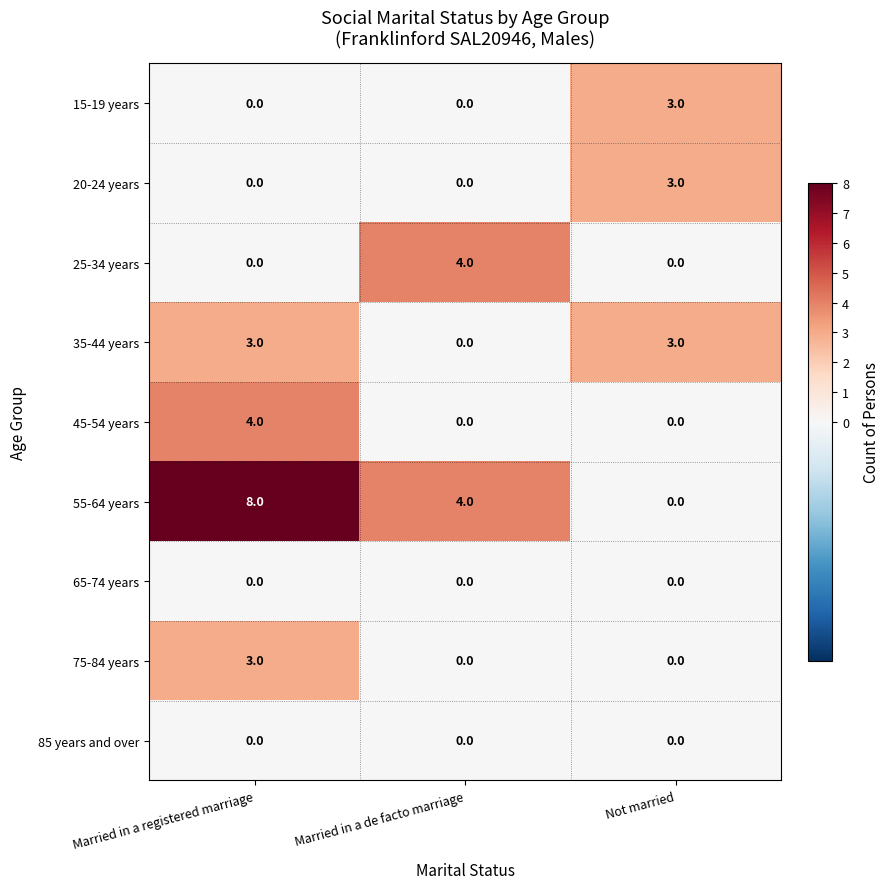

The value of 65-74 years at Married in a registered marriage is 0. True or false?

True